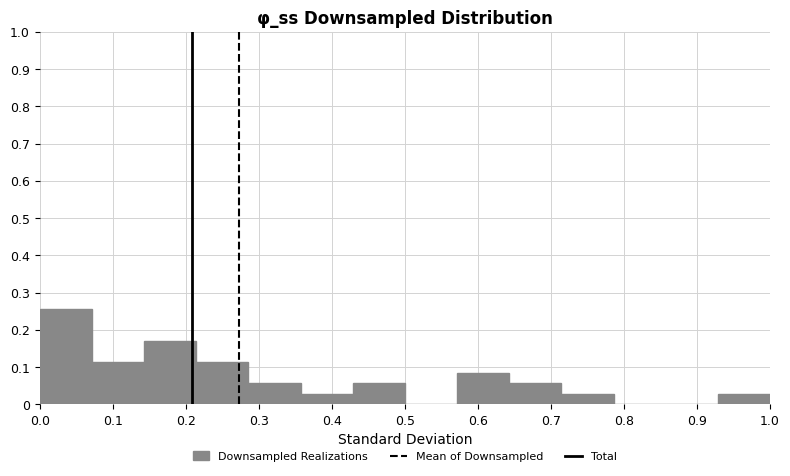

Reading left to right, list every bar in this chart as the range it spans on the x-axis followed by its height. Neither the bar edges nor the heights are printed on the chart, so give them approximately, as read against the axes.

0.00 to 0.07: 0.26
0.07 to 0.14: 0.11
0.14 to 0.21: 0.17
0.21 to 0.29: 0.11
0.29 to 0.36: 0.06
0.36 to 0.43: 0.03
0.43 to 0.50: 0.06
0.50 to 0.57: 0
0.57 to 0.64: 0.09
0.64 to 0.71: 0.06
0.71 to 0.79: 0.03
0.79 to 0.86: 0
0.86 to 0.93: 0
0.93 to 1.00: 0.03